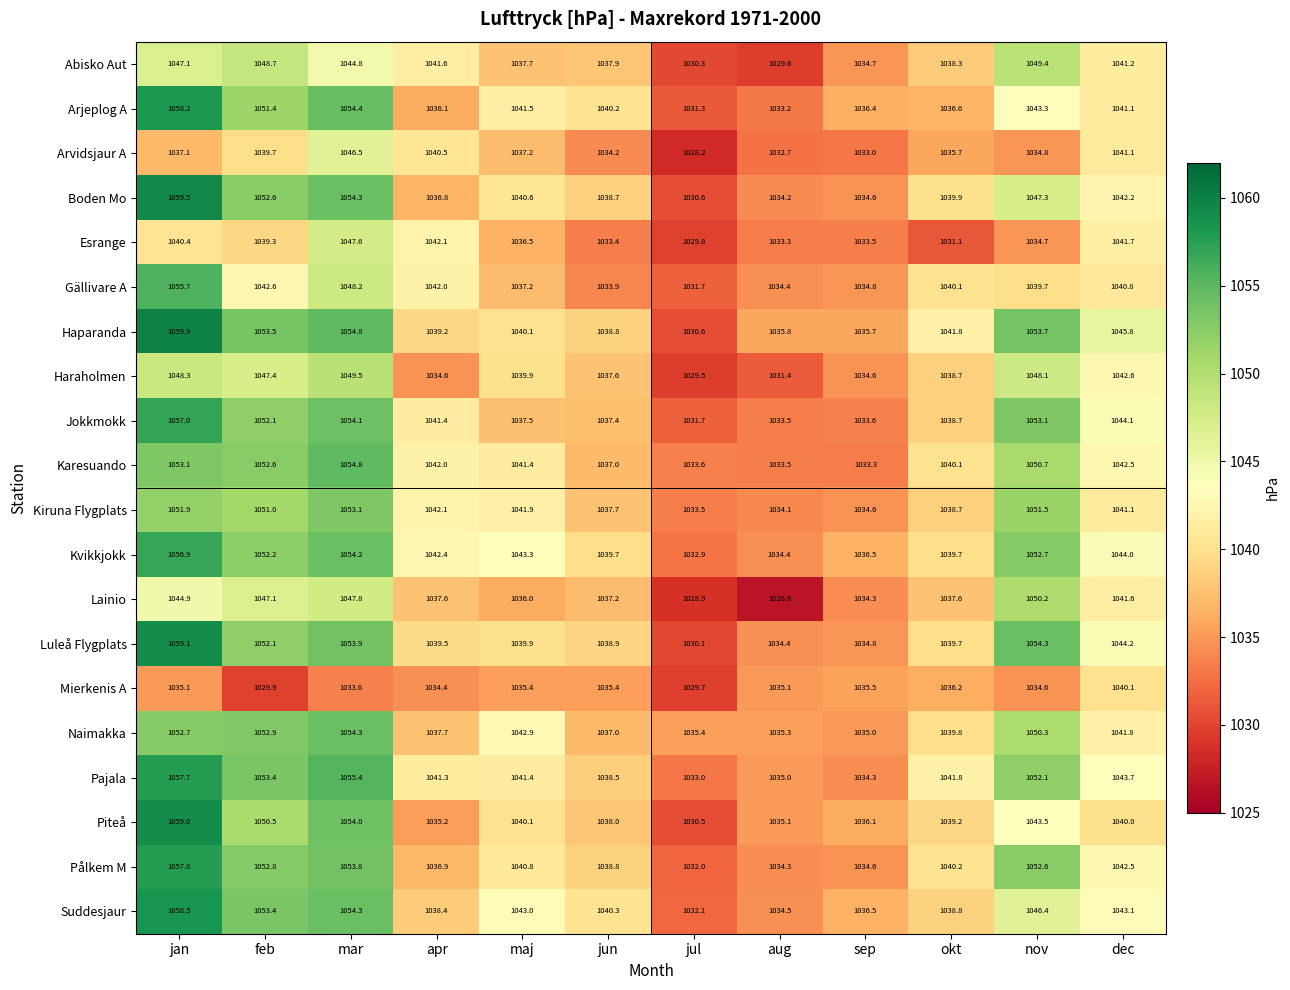

Where does the Mierkenis A series first go above 1035?

jan